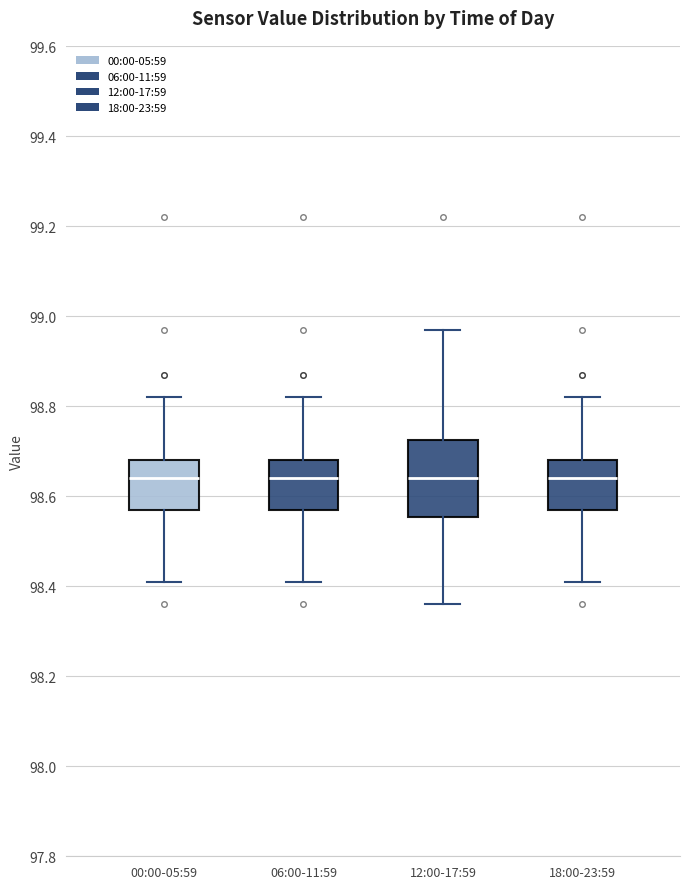

Reading left to right, transcribe this box plot: for each box, give where its median line is, the range the box spans, and where its two whiskers end, as read against the y-axis. The values are not printed on the chart, so give them approximately, as read against the axis.

00:00-05:59: median 98.64, box 98.58 to 98.68, whiskers 98.42 to 98.82
06:00-11:59: median 98.64, box 98.58 to 98.68, whiskers 98.42 to 98.82
12:00-17:59: median 98.64, box 98.56 to 98.72, whiskers 98.36 to 98.98
18:00-23:59: median 98.64, box 98.58 to 98.68, whiskers 98.42 to 98.82